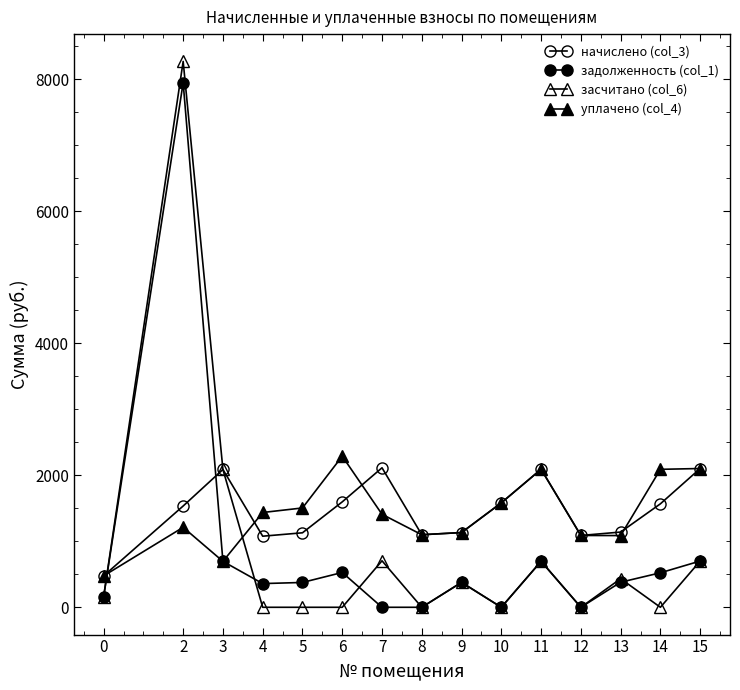

True or false: засчитано (col_6) has a value of 700.5 at 15.

True